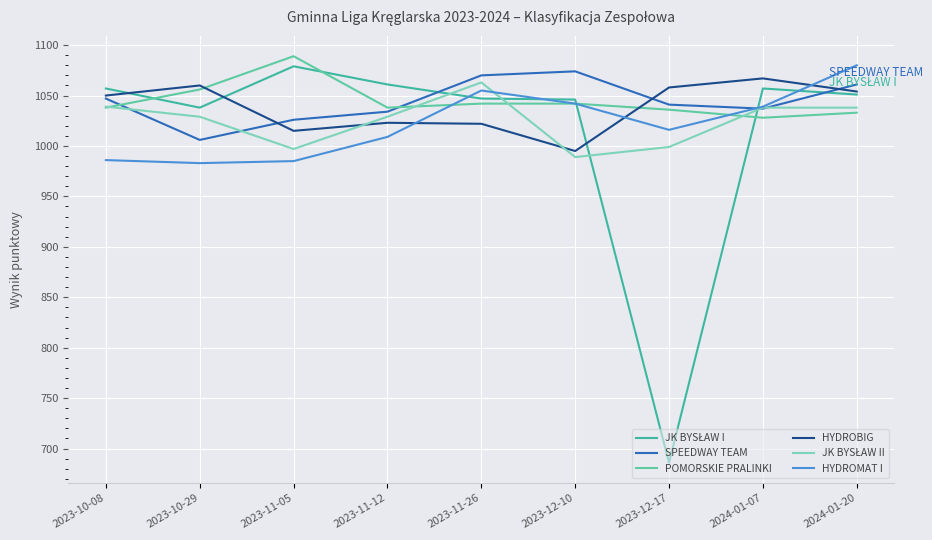

Which series has the largest range (max minus min)?

JK BYSŁAW I